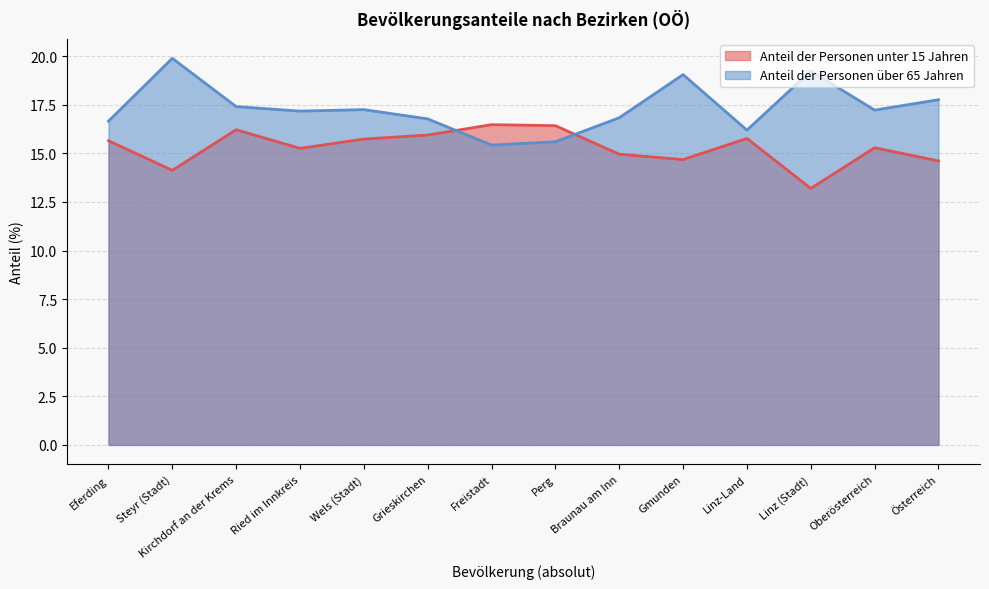

Rank the series at Grieskirchen from lowest to highest value.

Anteil der Personen unter 15 Jahren, Anteil der Personen über 65 Jahren